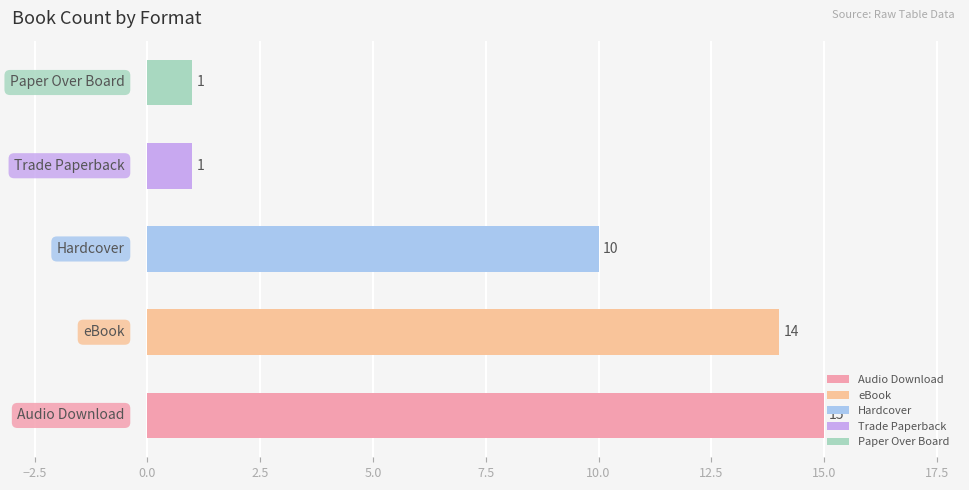

The chart shows a value of 14 at eBook. True or false?

True